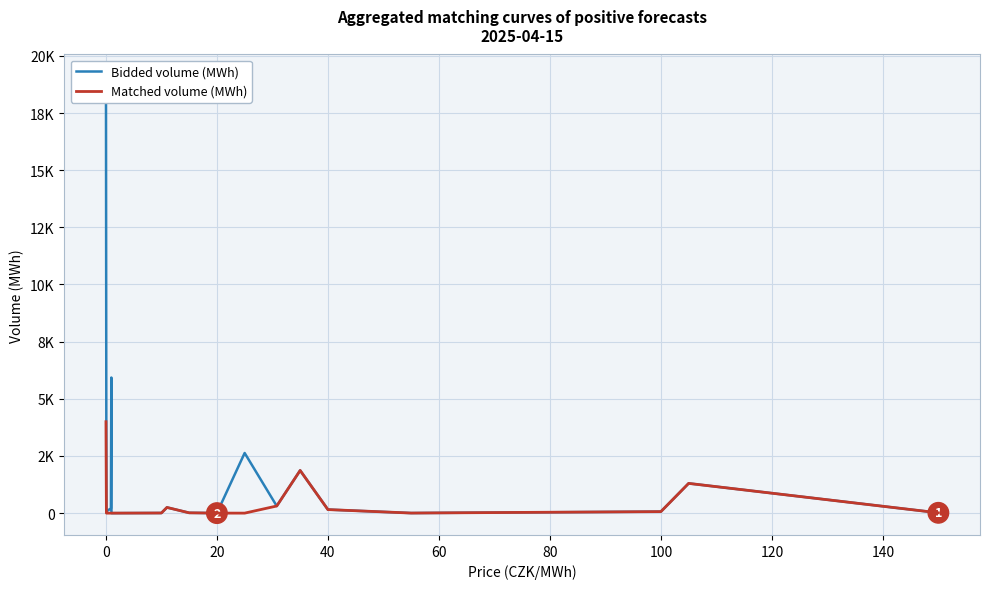

The Bidded volume (MWh) series shows 13.7 at 140. True or false?

True